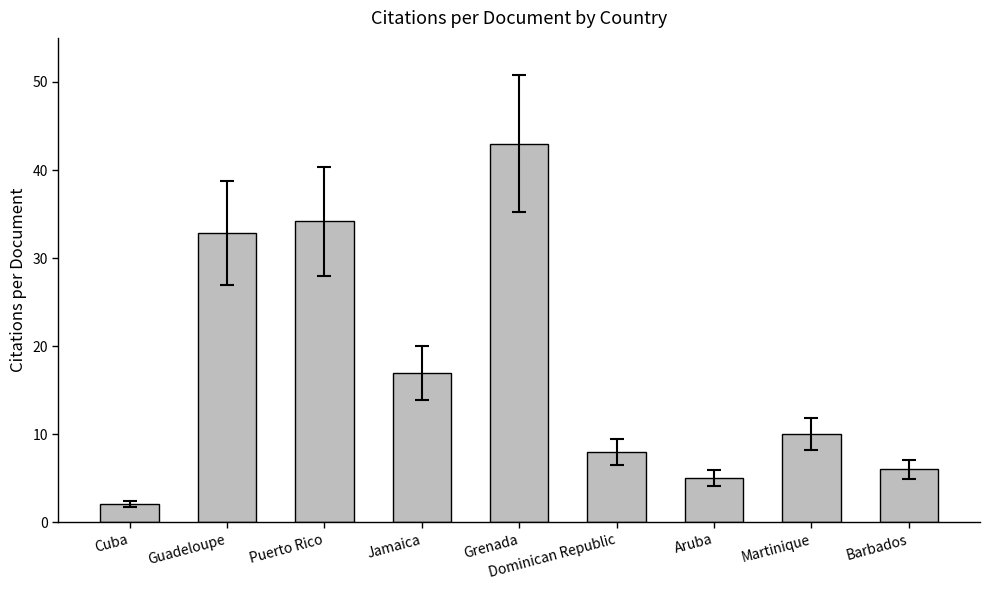

True or false: the data shows 5.0 at Aruba.

True